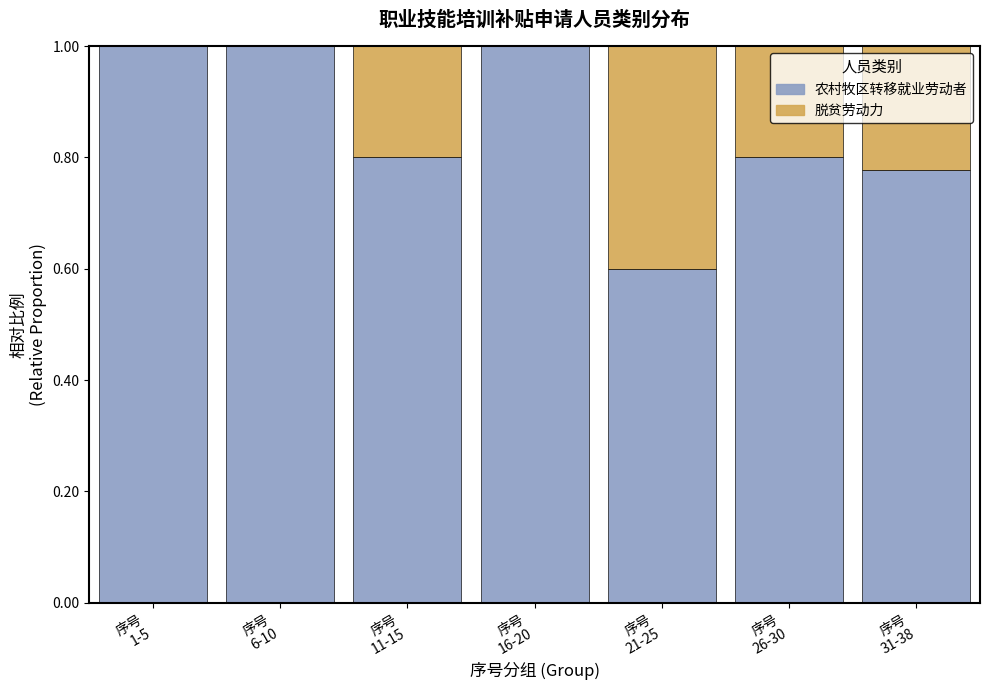

What is the maximum value for 农村牧区转移就业劳动者?

1.0